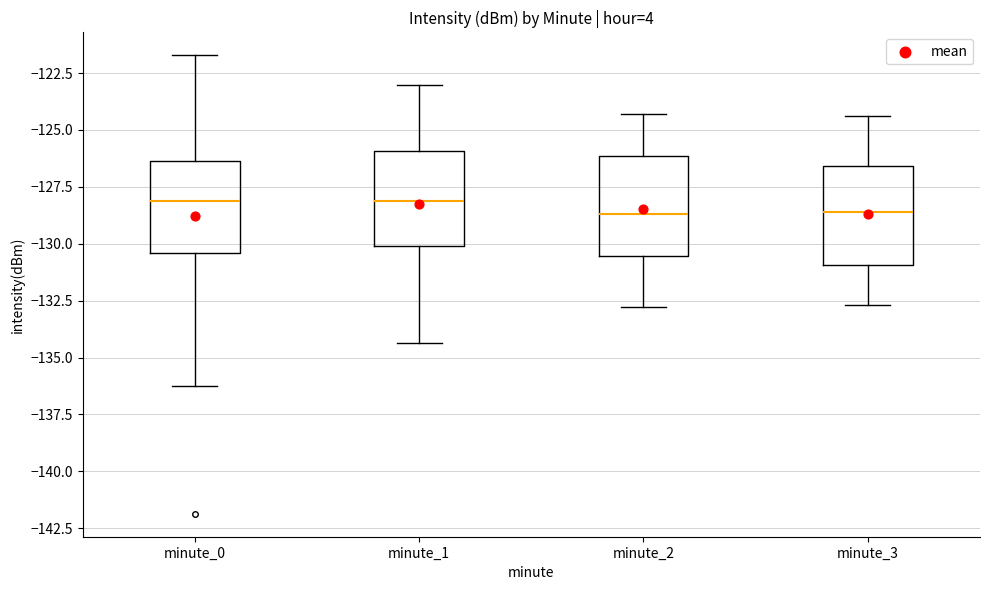

Where does the lower whisker of the box for minute_1 end on the y-axis? The values are not printed on the chart, so give them approximately, as read against the axis.

-134.5